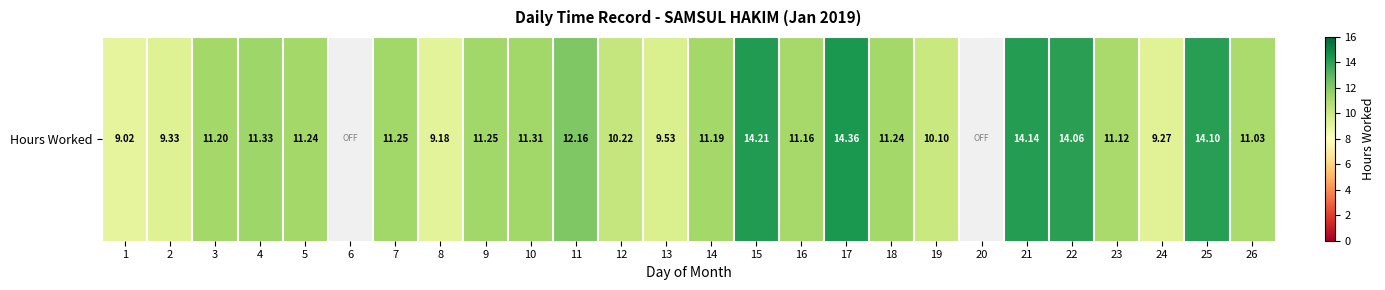

Between 3 and 24, which is larger?

3